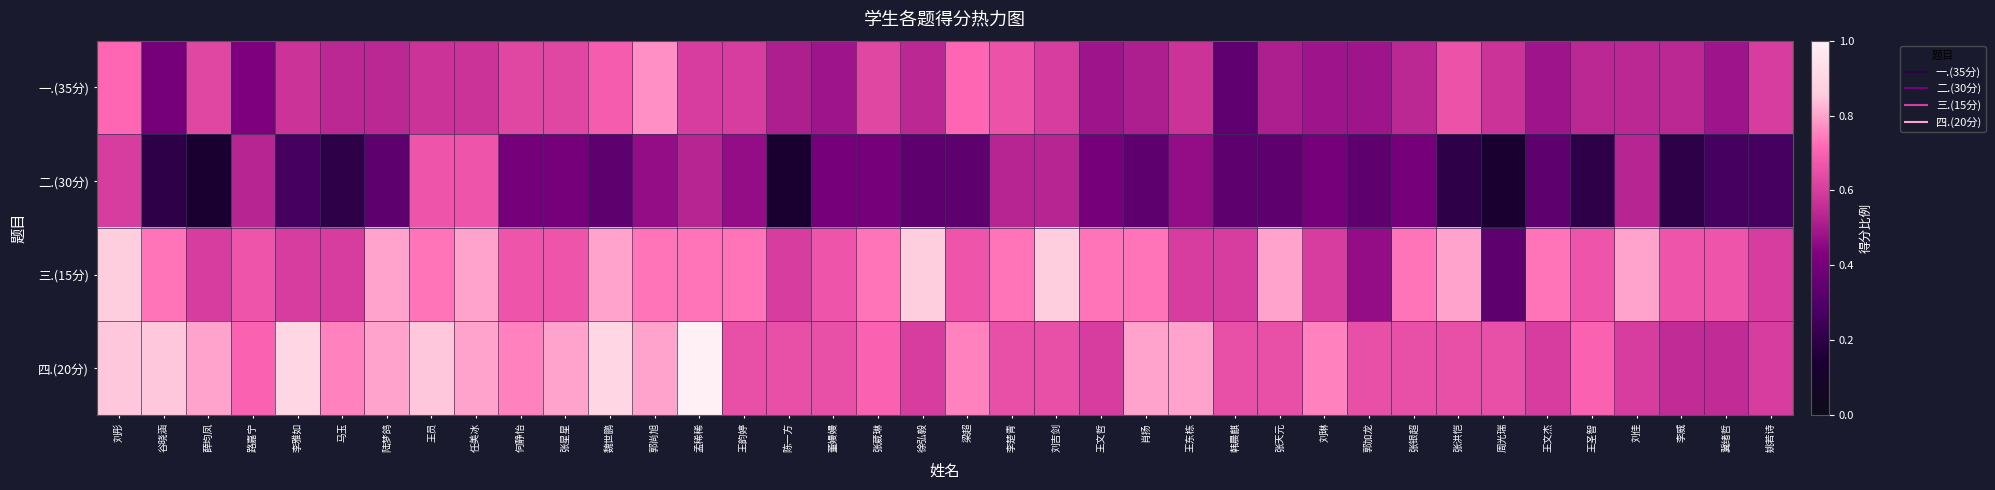

Which series has the largest total across all categories?

四.(20分)